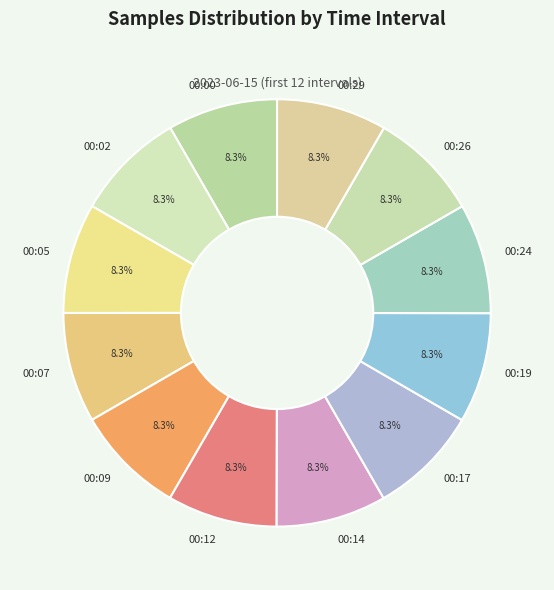

Count the number of slices in the pie.

12